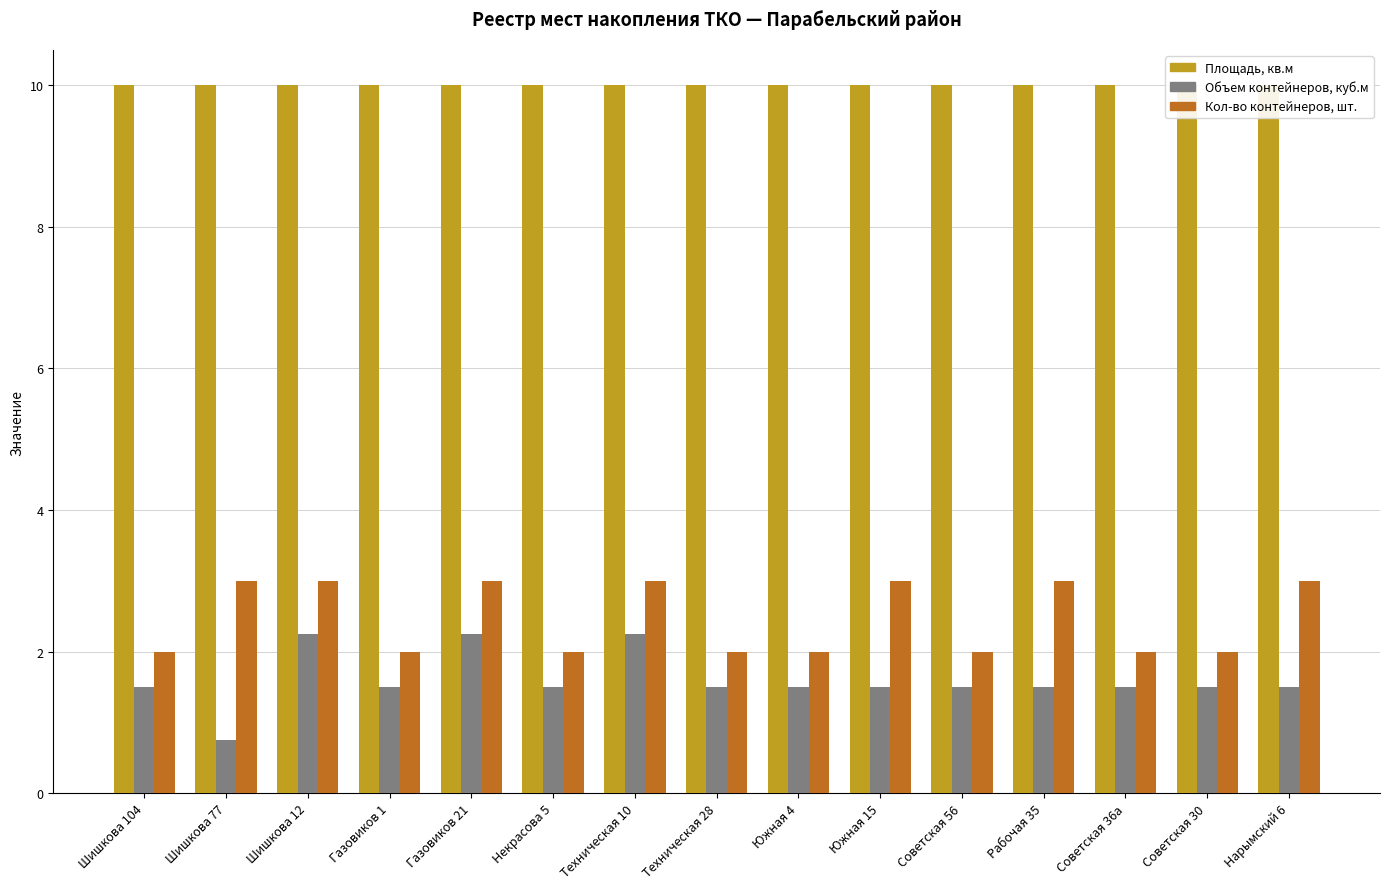

Reading right to left, what are all the values shown in this chart?

Площадь, кв.м: 10.0	10.0	10.0	10.0	10.0	10.0	10.0	10.0	10.0	10.0	10.0	10.0	10.0	10.0	10.0
Объем контейнеров, куб.м: 1.5	1.5	1.5	1.5	1.5	1.5	1.5	1.5	2.2	1.5	2.2	1.5	2.2	0.8	1.5
Кол-во контейнеров, шт.: 3.0	2.0	2.0	3.0	2.0	3.0	2.0	2.0	3.0	2.0	3.0	2.0	3.0	3.0	2.0